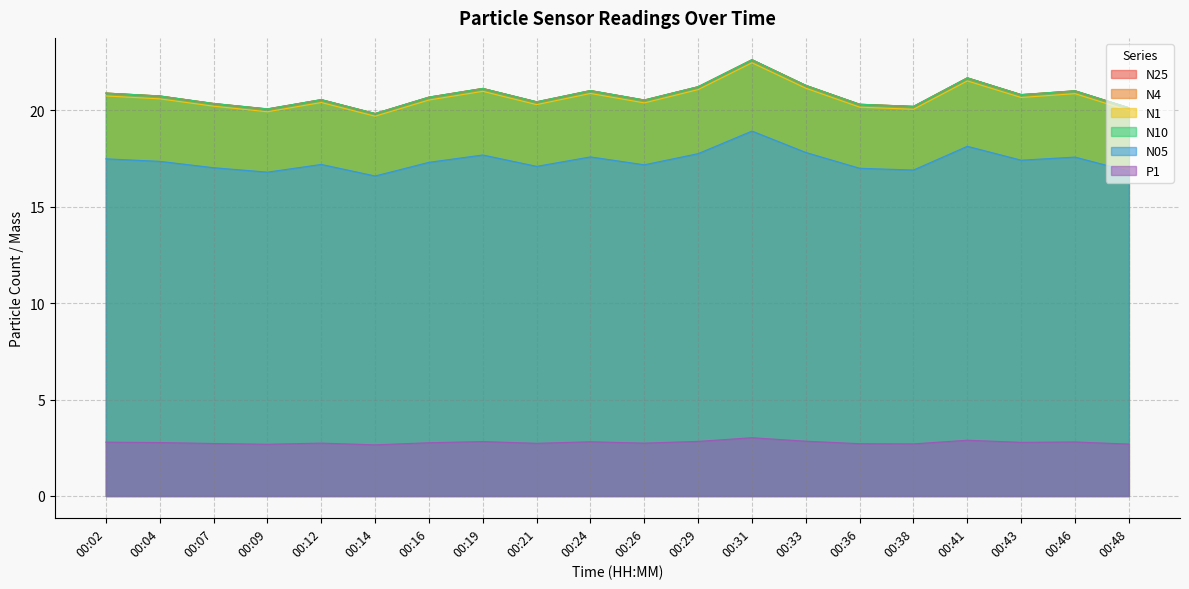

At 00:16, list the series in order from largest to smallest.

N25, N4, N10, N1, N05, P1